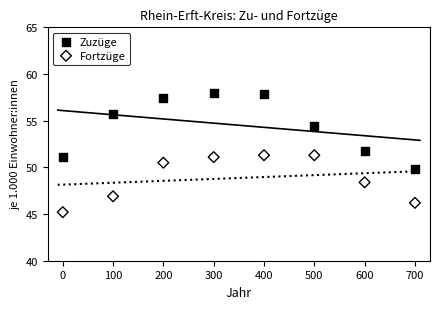

In the Fortzüge series, what Y value is closest to 48?

48.4